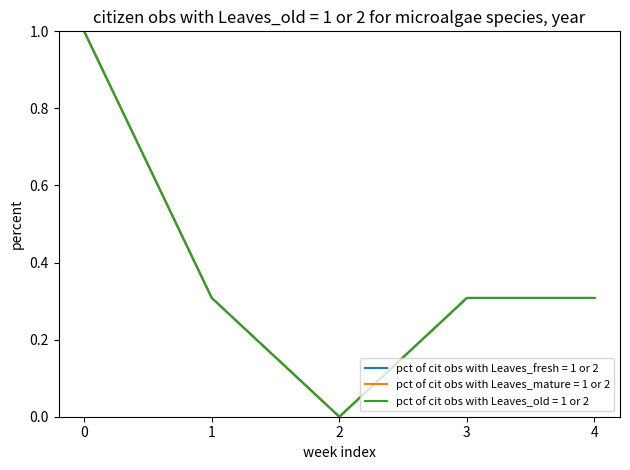

True or false: pct of cit obs with Leaves_old = 1 or 2 and pct of cit obs with Leaves_mature = 1 or 2 cross at least once.

False